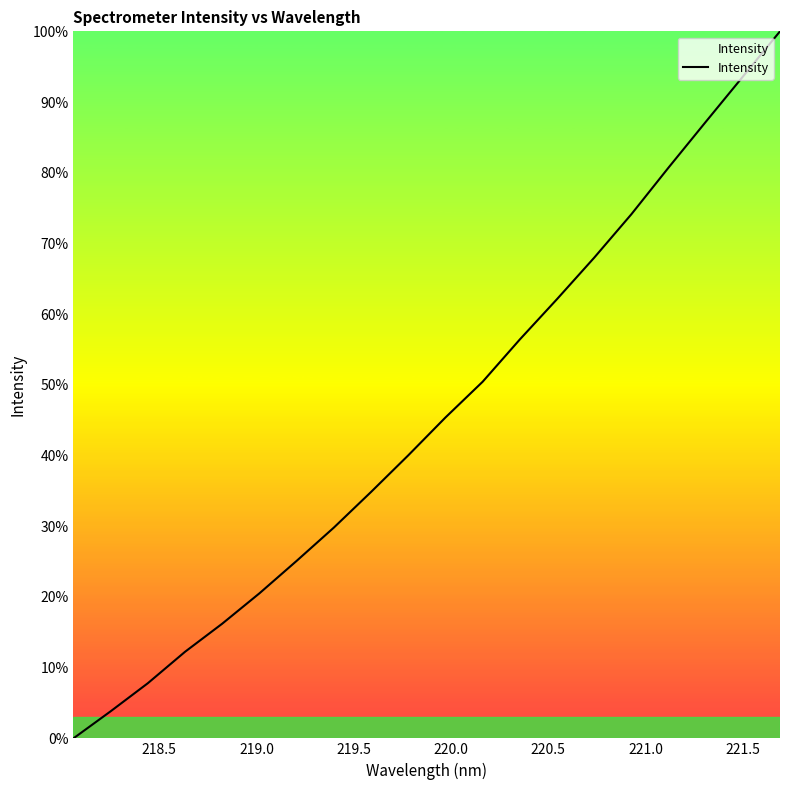

What is the difference between the maximum and minimum values?

100.0